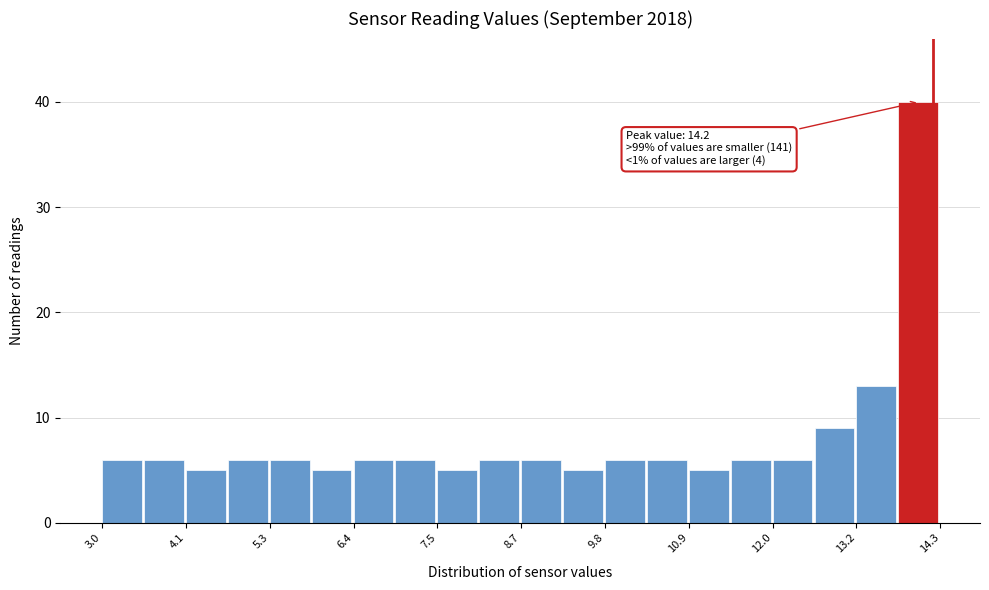

Read against the x-axis, roughly where is the centre of the tallest bar?

14.0